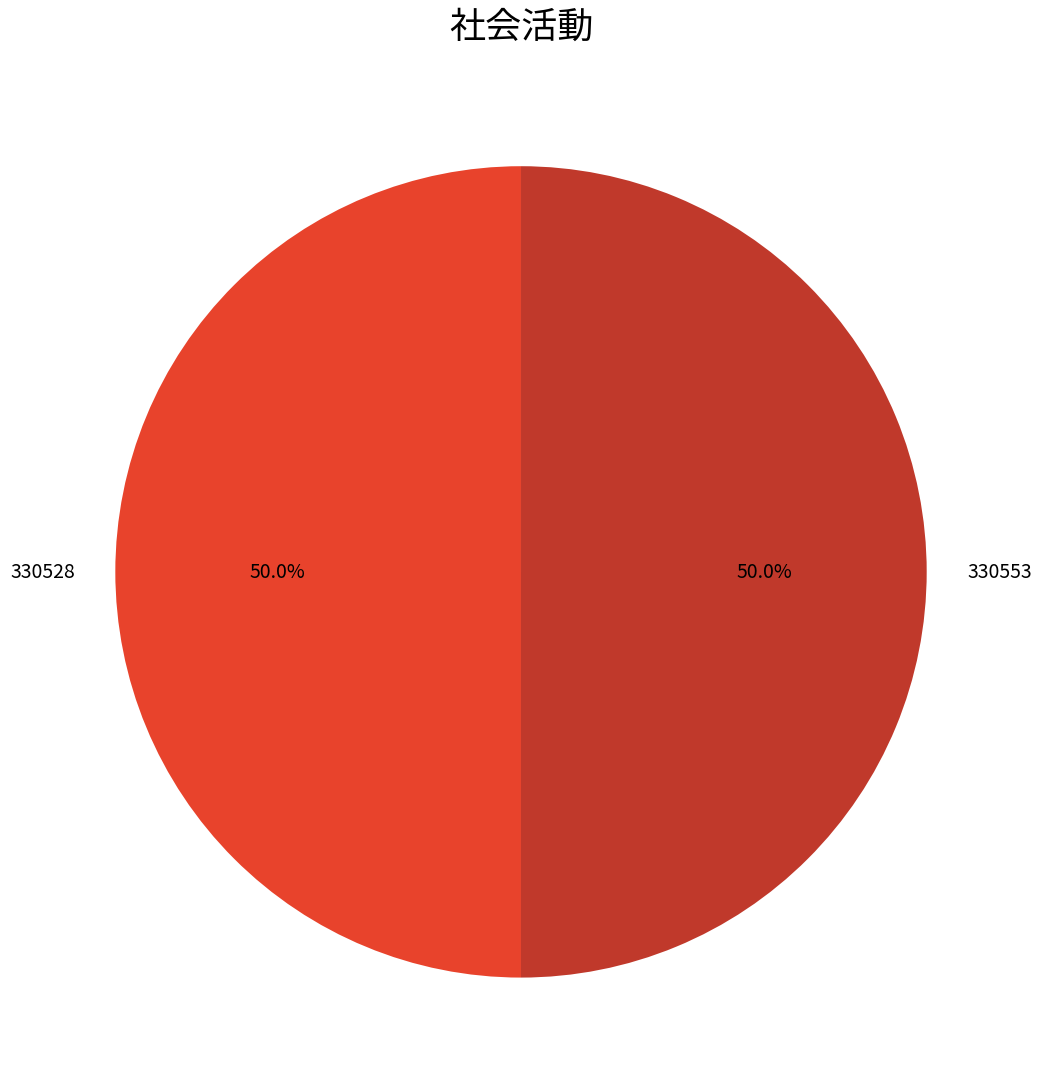

What percentage is NOT represented by 330528?

50.0%